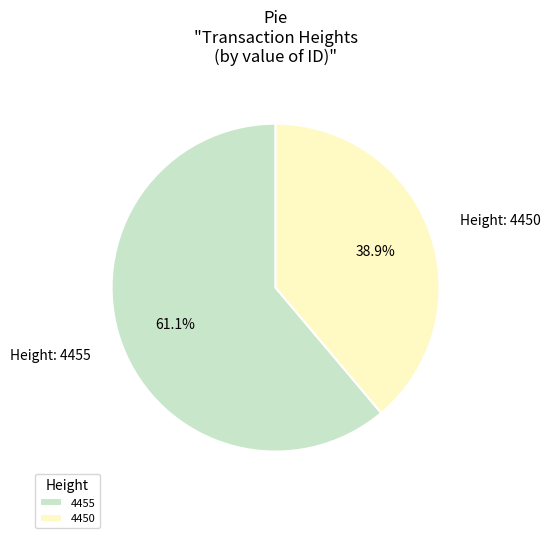

To the nearest percent, what is the average slice percentage?

50%